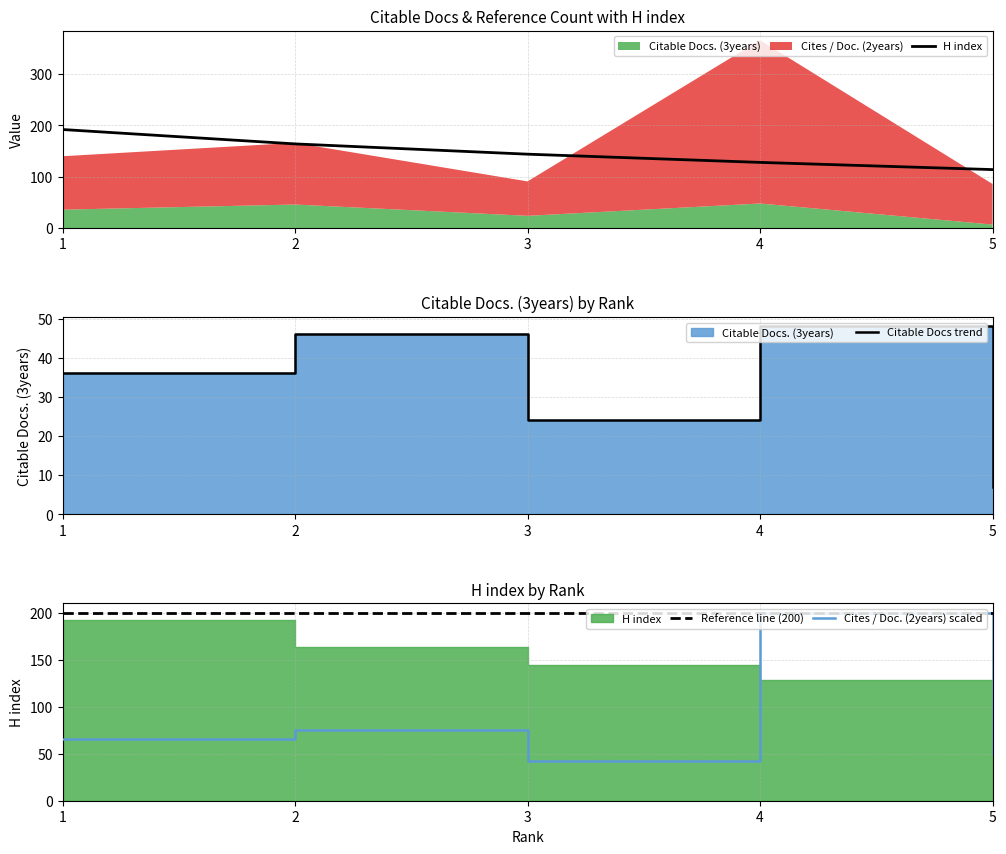

True or false: Citable Docs trend and Reference line (200) intersect in this chart.

False